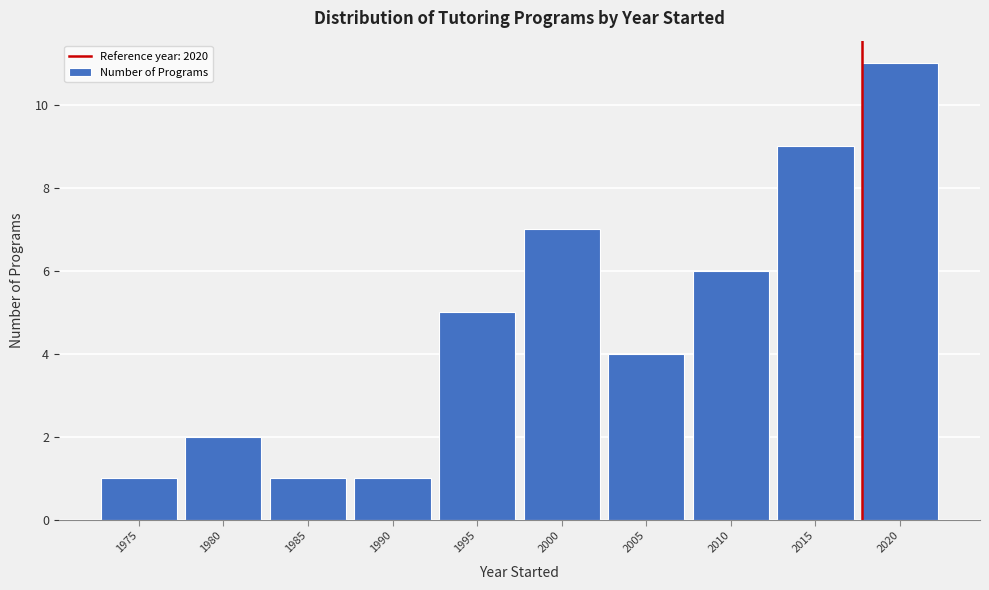

Reading left to right, what are all the values shown in this chart?

1975=1	1980=2	1985=1	1990=1	1995=5	2000=7	2005=4	2010=6	2015=9	2020=11